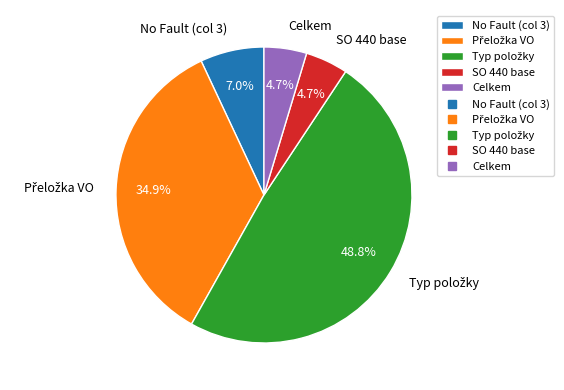

Which has a higher value, No Fault (col 3) or SO 440 base?

No Fault (col 3)